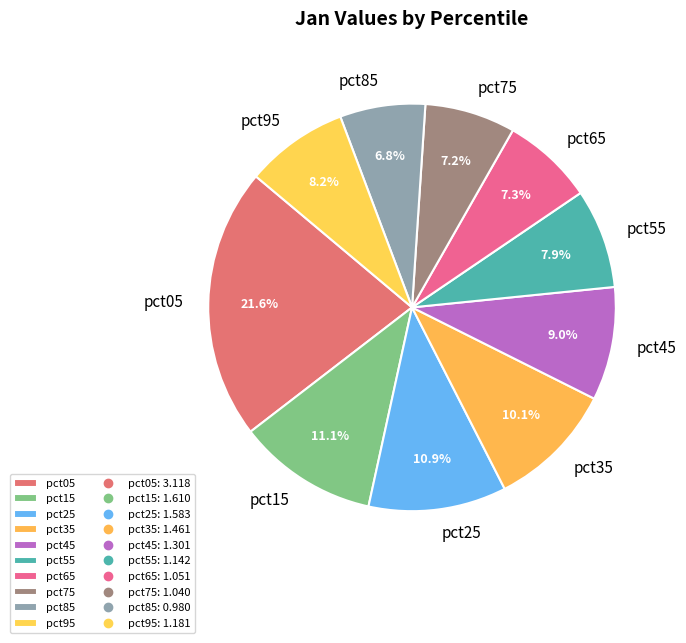

Approximately how many times larger is the value at pct85 compared to pct25?

0.6